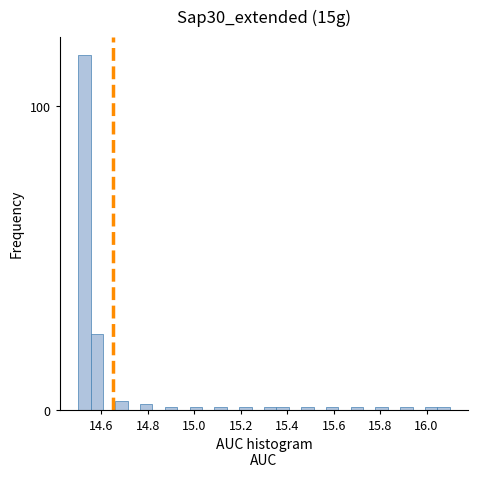

Read against the x-axis, roughly where is the centre of the tallest bar?

14.52